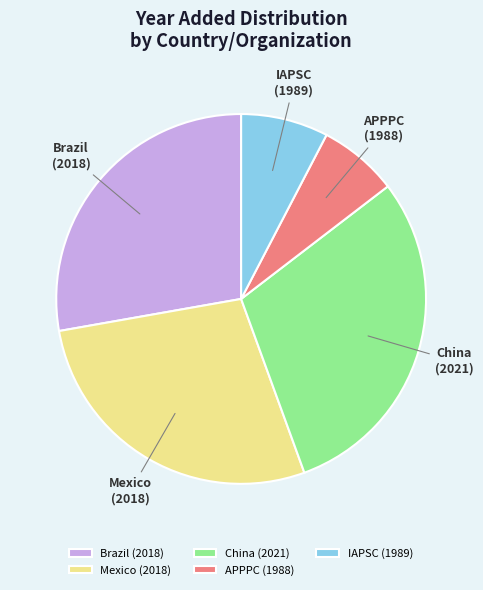

The APPPC (1988) slice represents 7% of the pie. True or false?

True